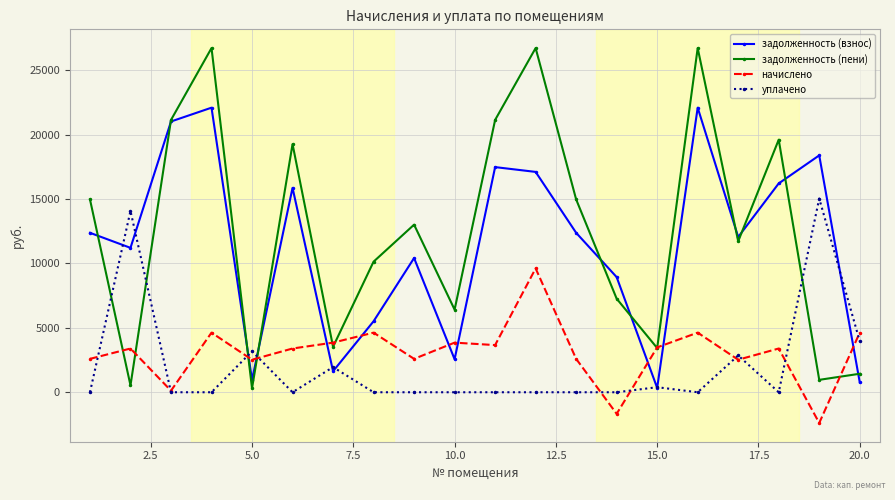

True or false: задолженность (пени) has more than 2 interior local peaks.

True